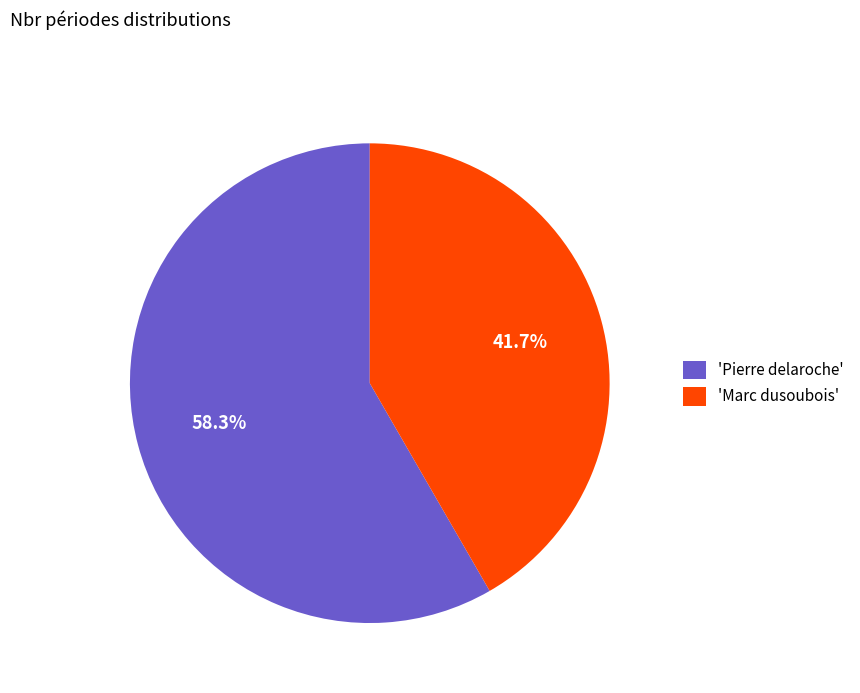

What is the largest slice in the pie chart?

'Pierre delaroche'